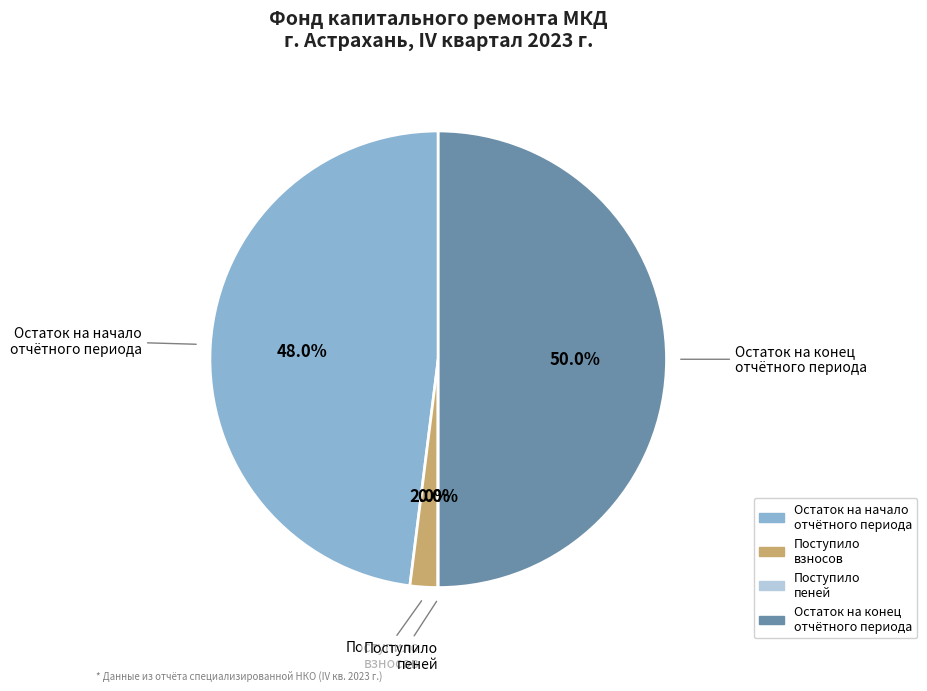

What is the ratio of the value at Остаток на конец отчётного периода to the value at Остаток на начало отчётного периода?

1.0